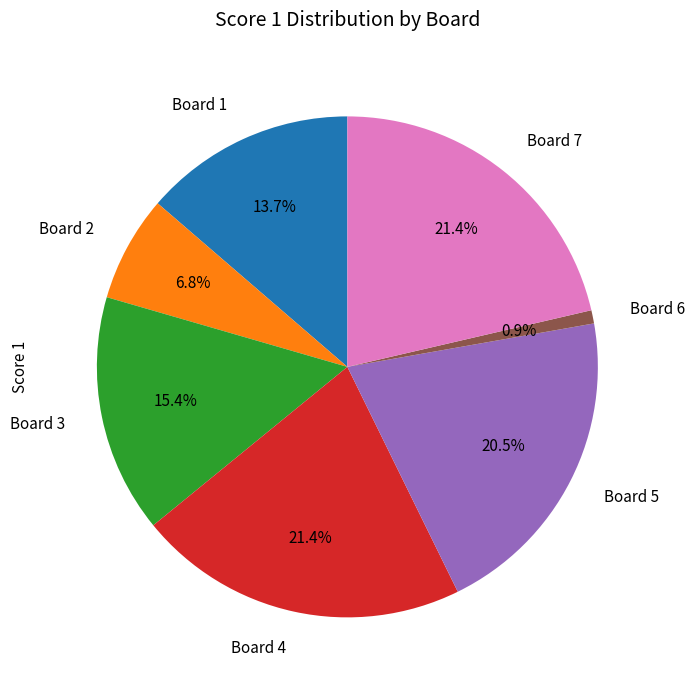

Combined, do Board 2 and Board 7 account for over 50%?

No